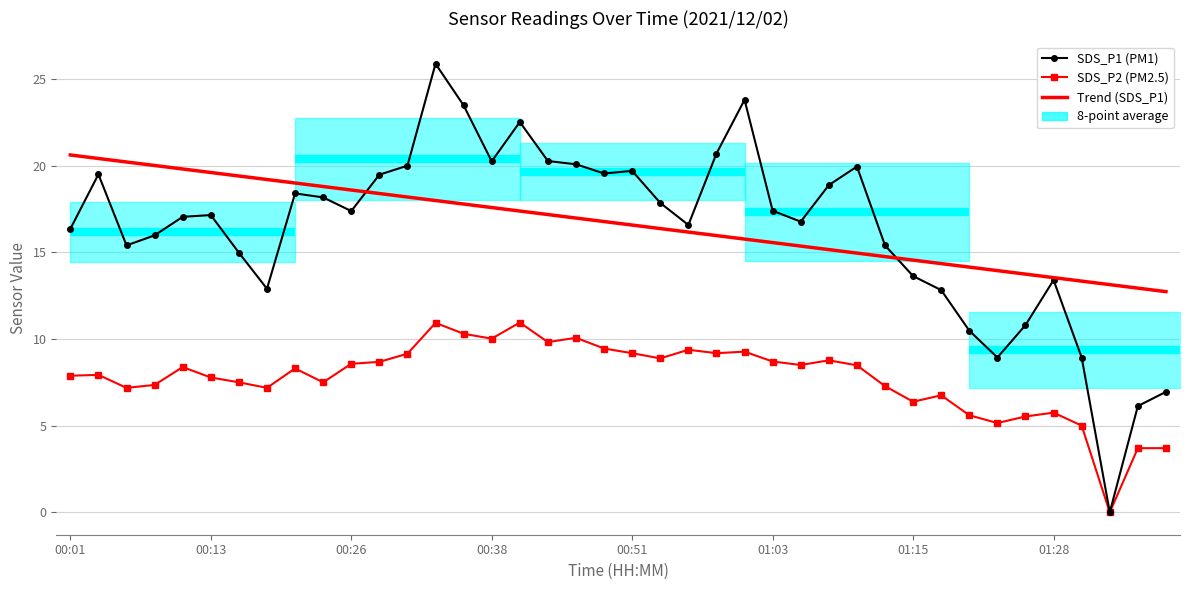

How many values in the SDS_P1 series are below 17?

18